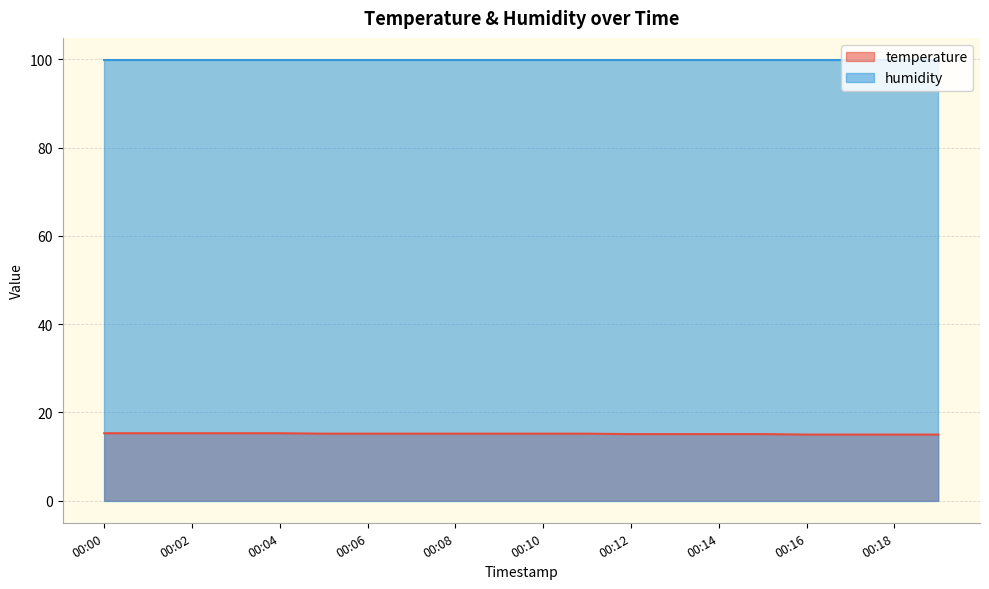

The value at 00:01 is 15.3. True or false?

True